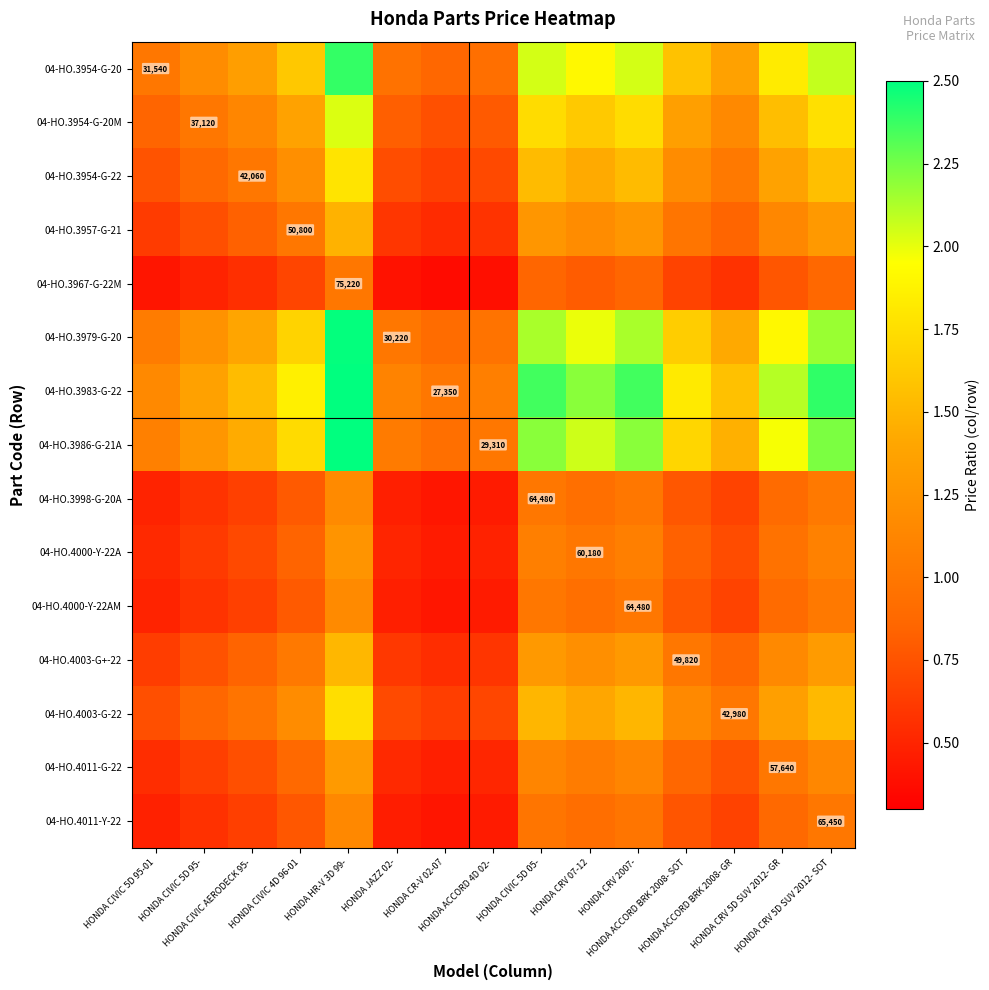

True or false: 04-HO.4000-Y-22A has a value of 0.7 at HONDA ACCORD BRK 2008- GR.

True